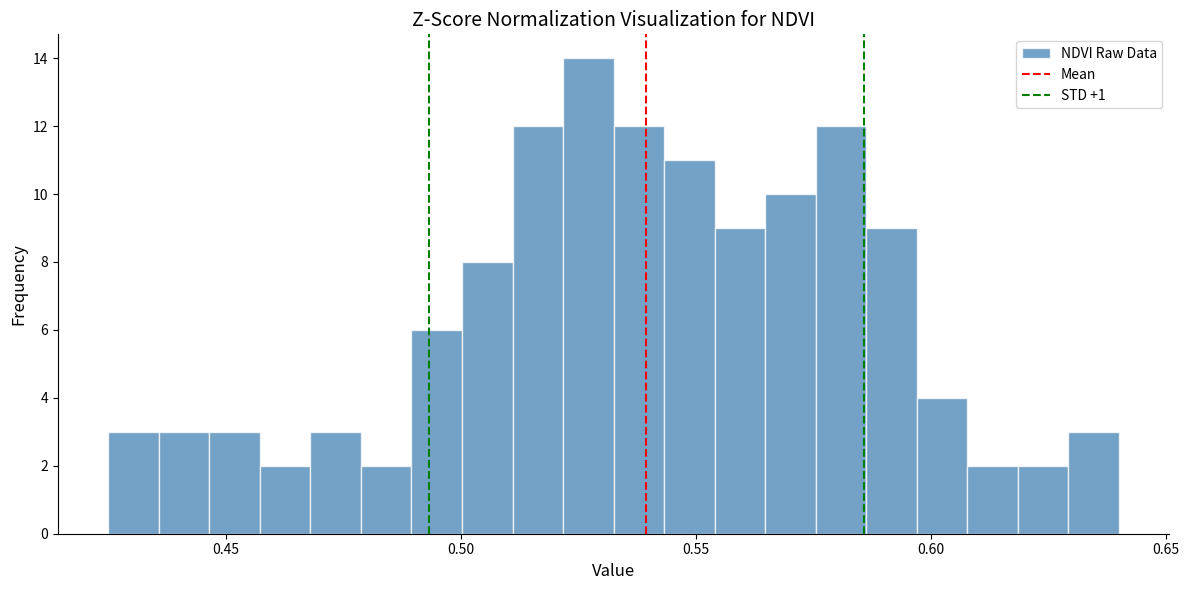

Read against the x-axis, roughly where is the centre of the tallest bar?

0.525